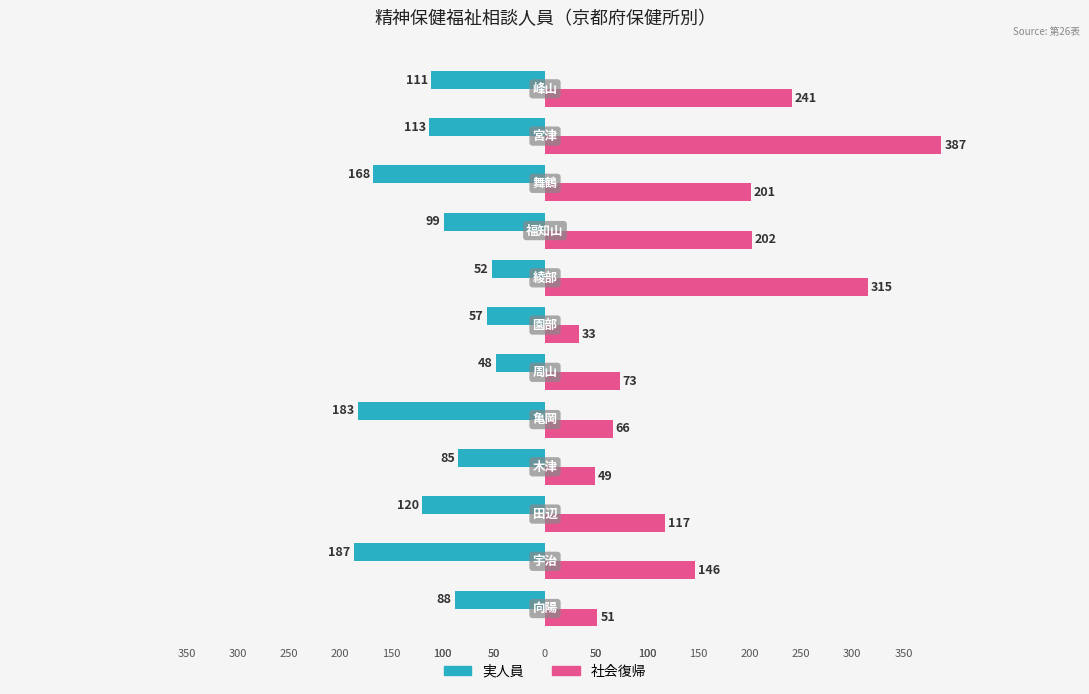

What is the greatest value displayed?

387